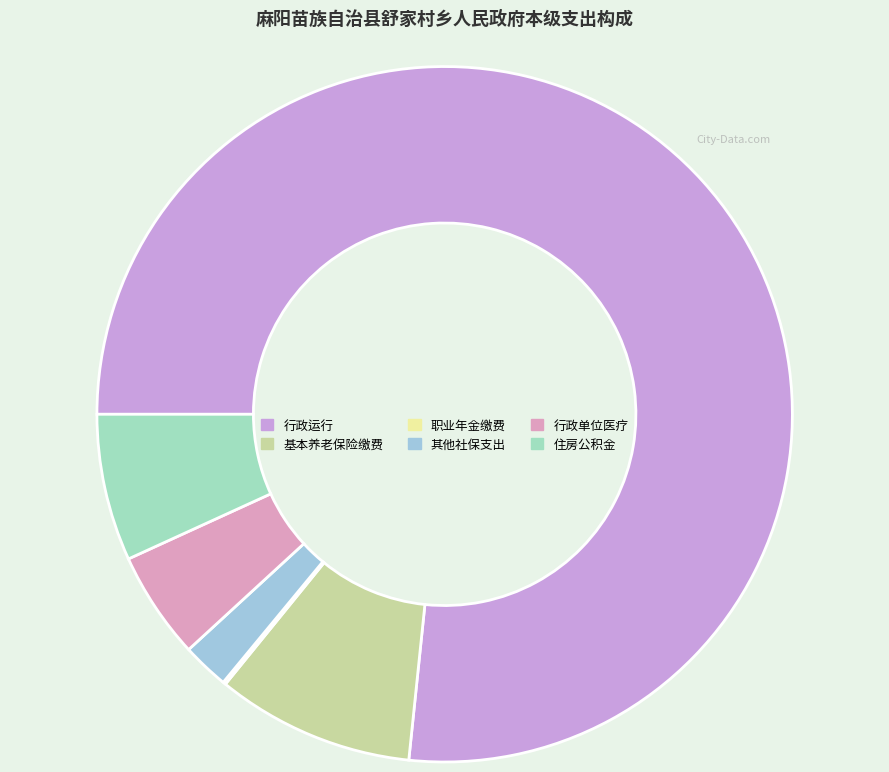

Is there a majority slice in this chart?

Yes